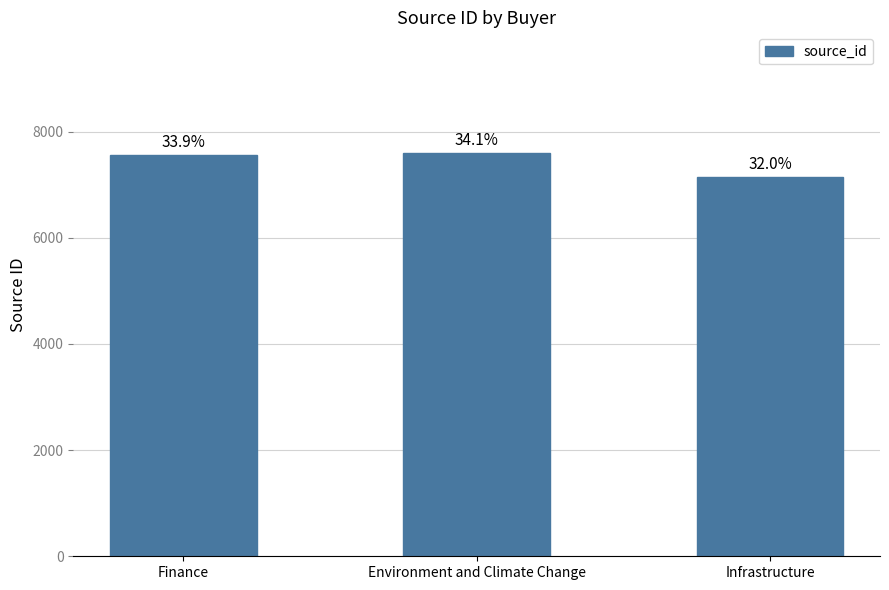

Which category has the highest value across all series?

Environment and Climate Change